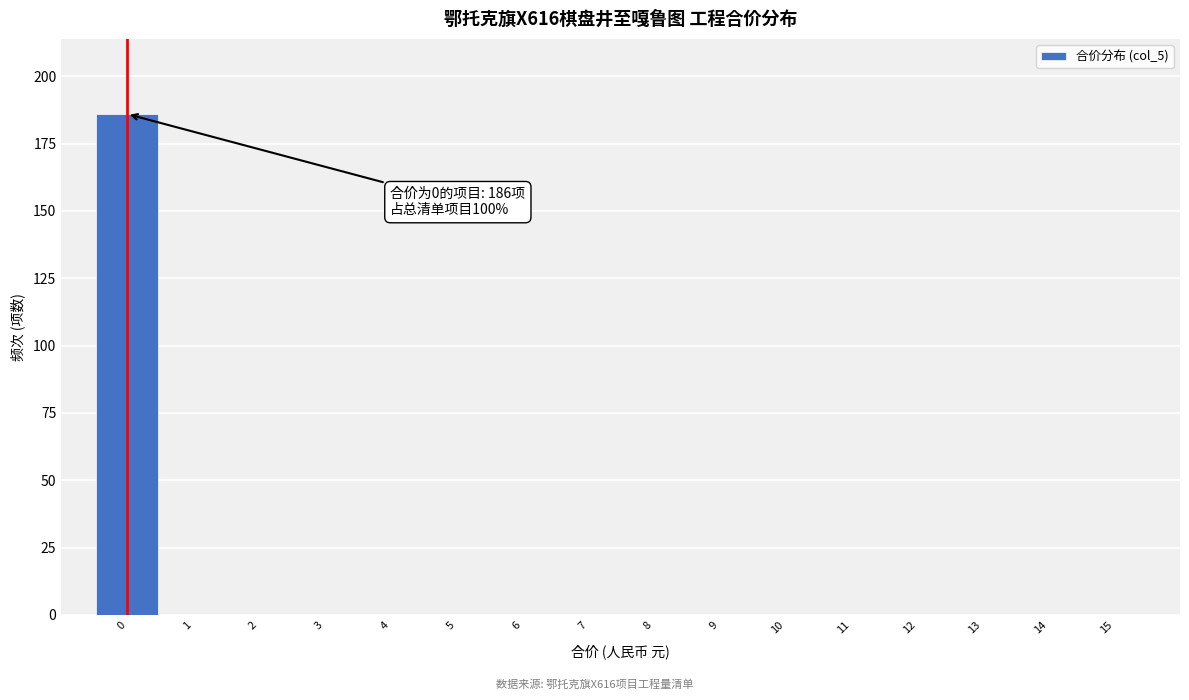

Over which range of the x-axis is the bar tallest?

-0.5 to 0.5